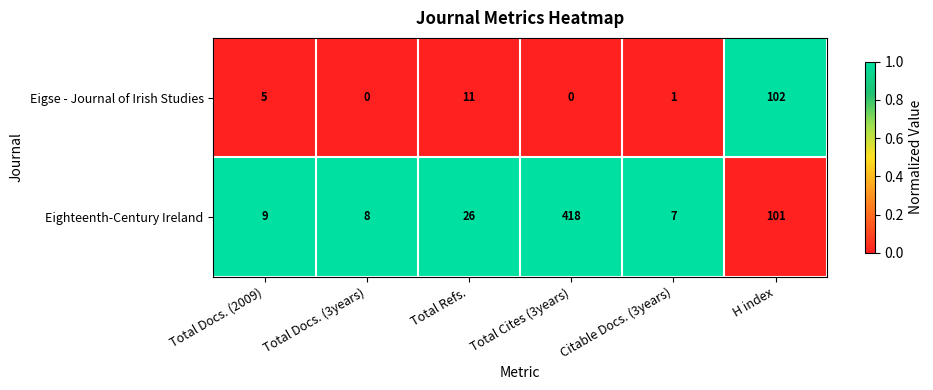

Rank the series at Total Refs. from highest to lowest value.

Eighteenth-Century Ireland, Eigse - Journal of Irish Studies